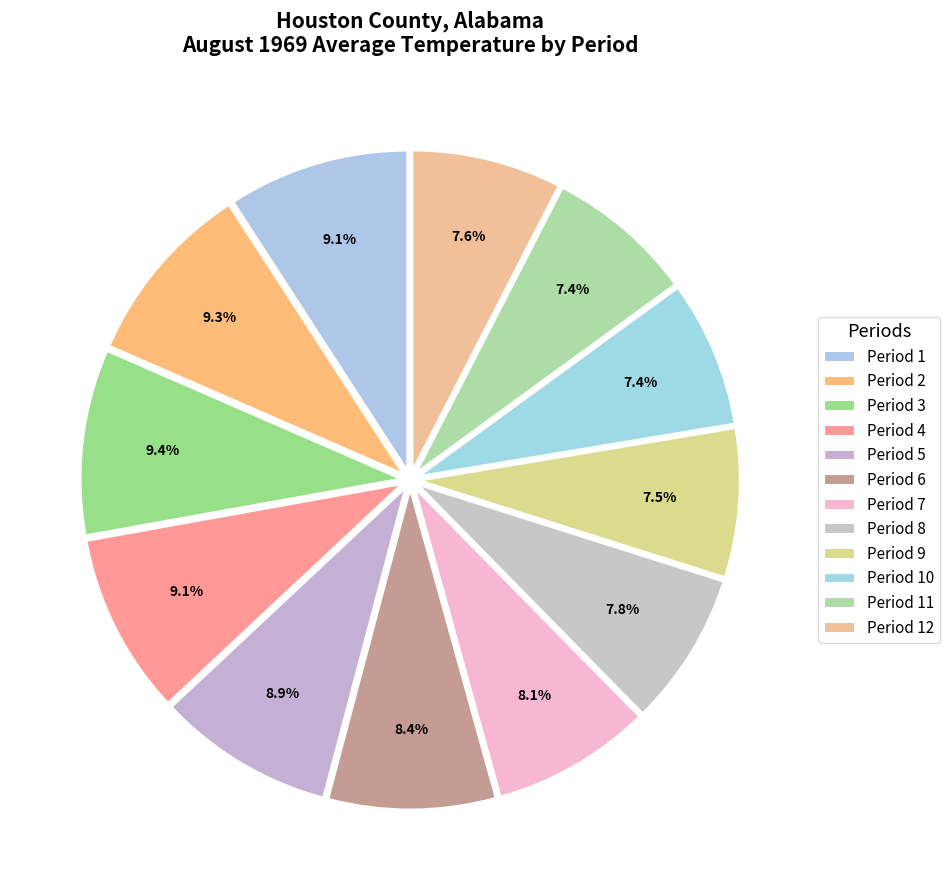

Count the number of slices in the pie.

12